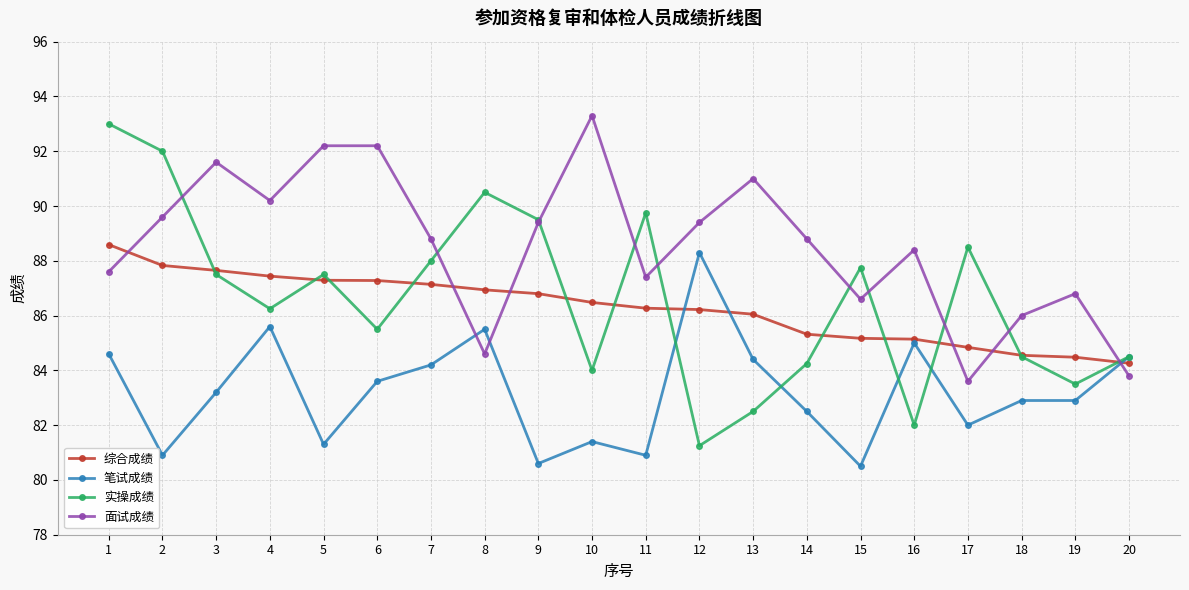

What value does the 综合成绩 series have at 7?

87.1